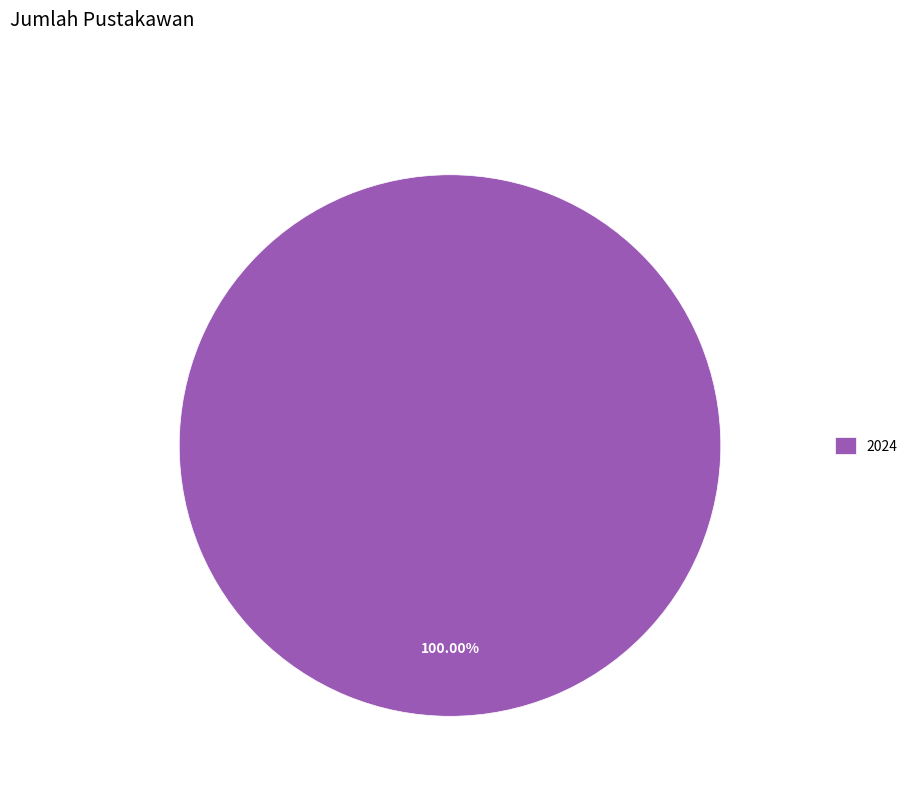

Is there a majority slice in this chart?

Yes